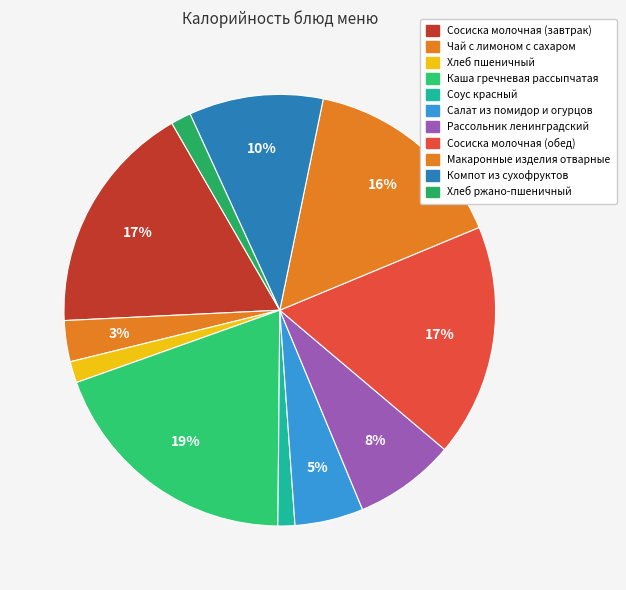

Count the number of slices in the pie.

11